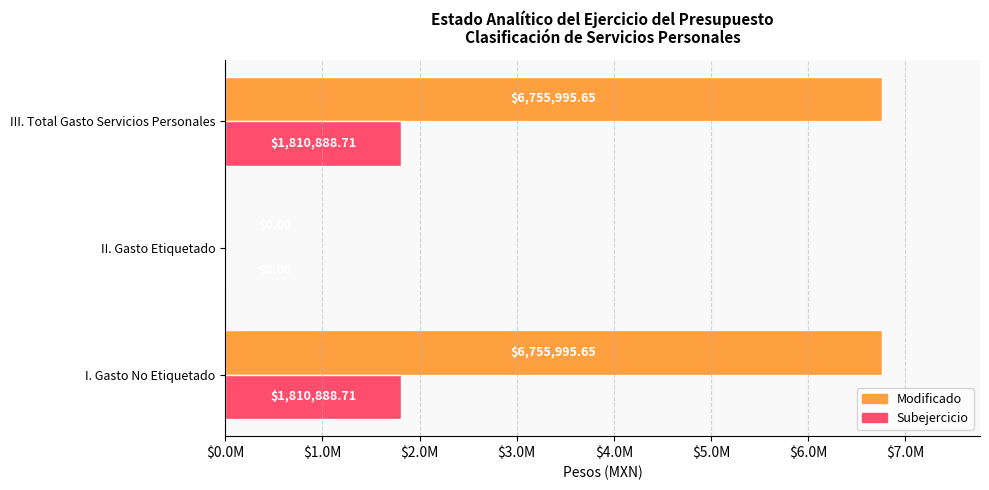

What are all the series names shown in the legend?

Modificado, Subejercicio